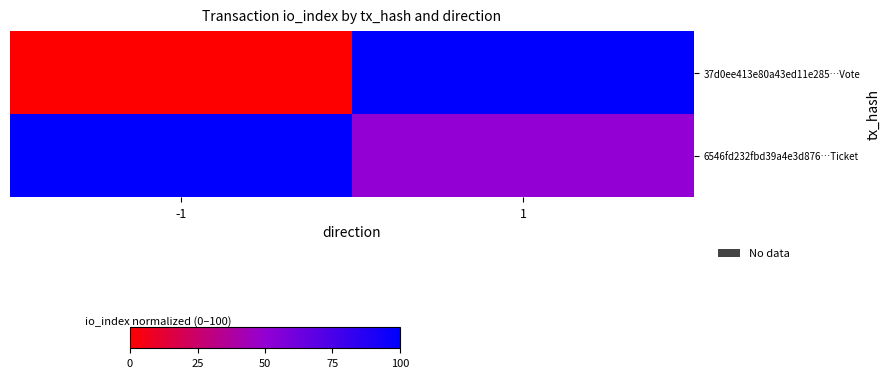

Reading right to left, transcribe all the data shown in this chart.

37d0ee413e80a43ed11e285…Vote: 1=100	-1=0
6546fd232fbd39a4e3d876…Ticket: 1=50	-1=100